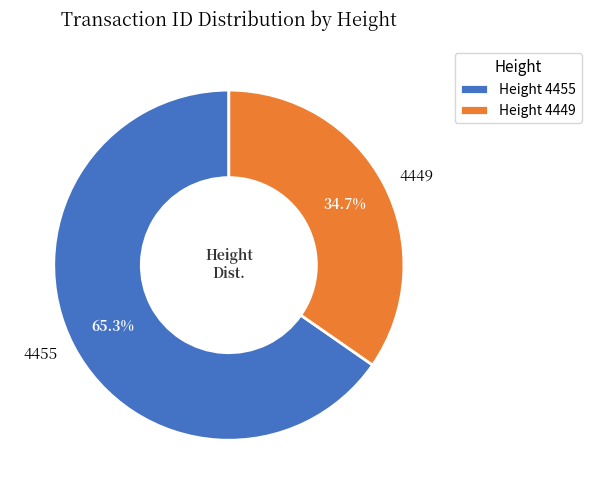

How many segments does this pie chart have?

2